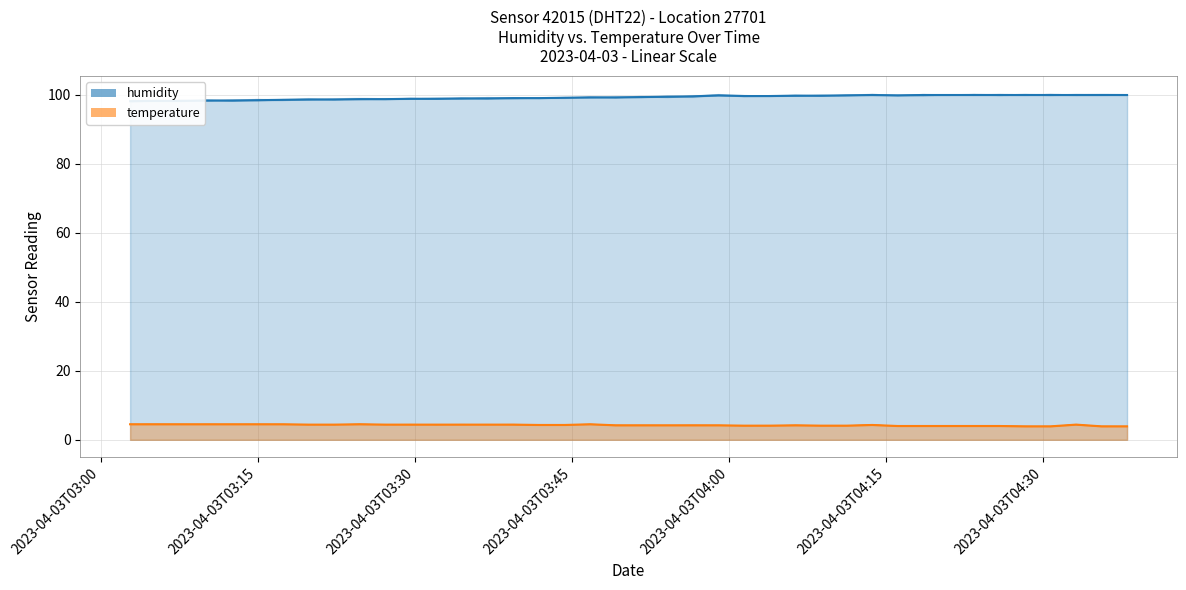

At how many categories does at least one series exceed 26?

40